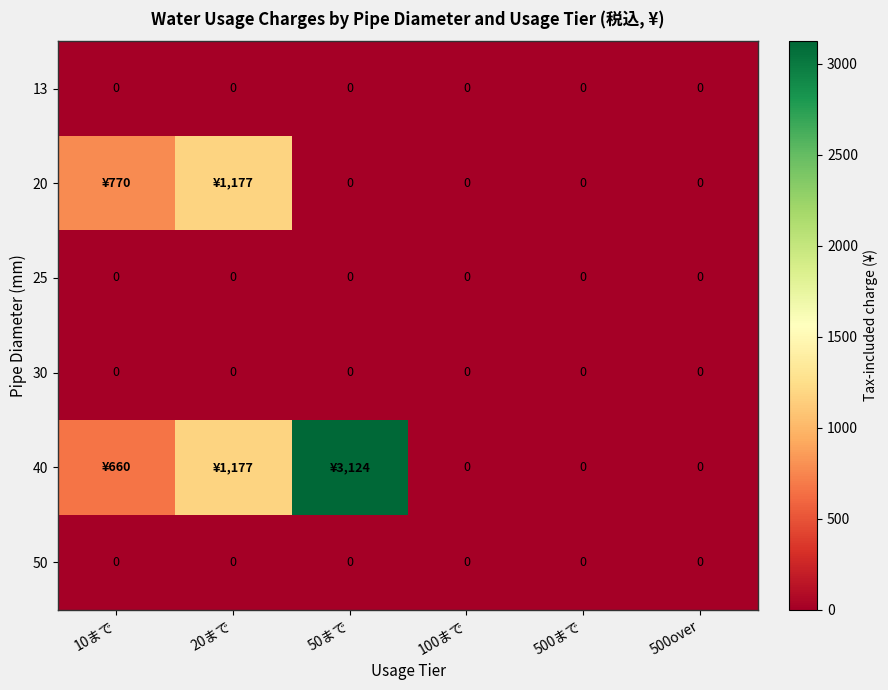

The 25 series shows 0 at 50まで. True or false?

True